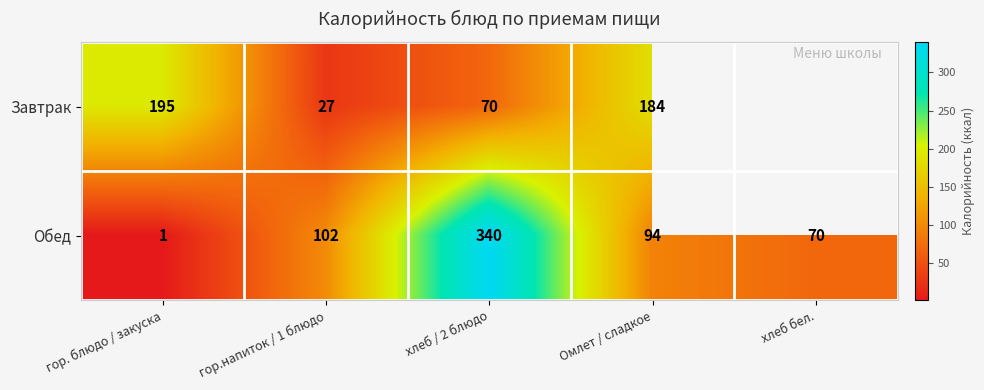

What is the sum of the Завтрак values at хлеб / 2 блюдо and Омлет / сладкое?

254